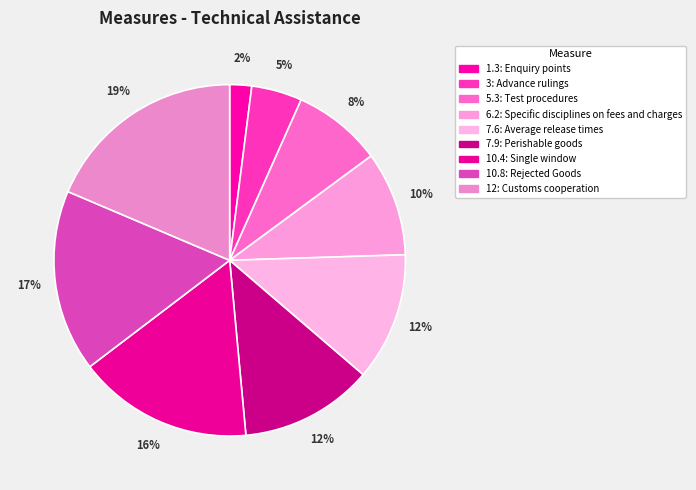

What percentage is the 10.4 slice, to the nearest percent?

16%